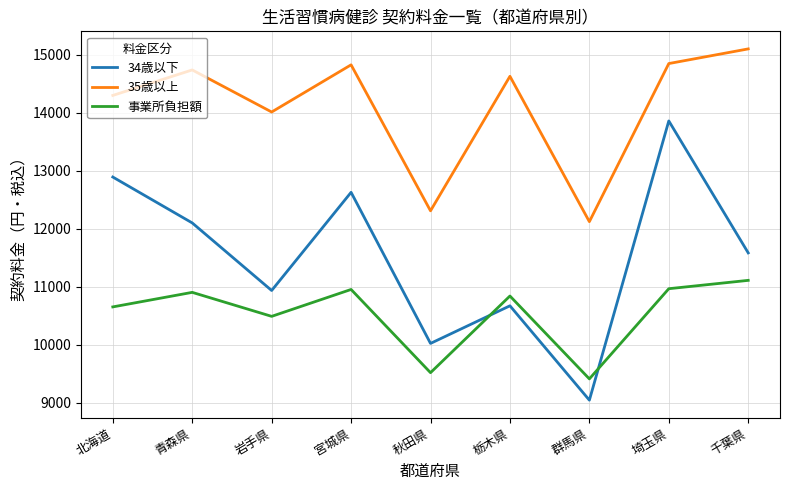

What are all the series names shown in the legend?

34歳以下, 35歳以上, 事業所負担額